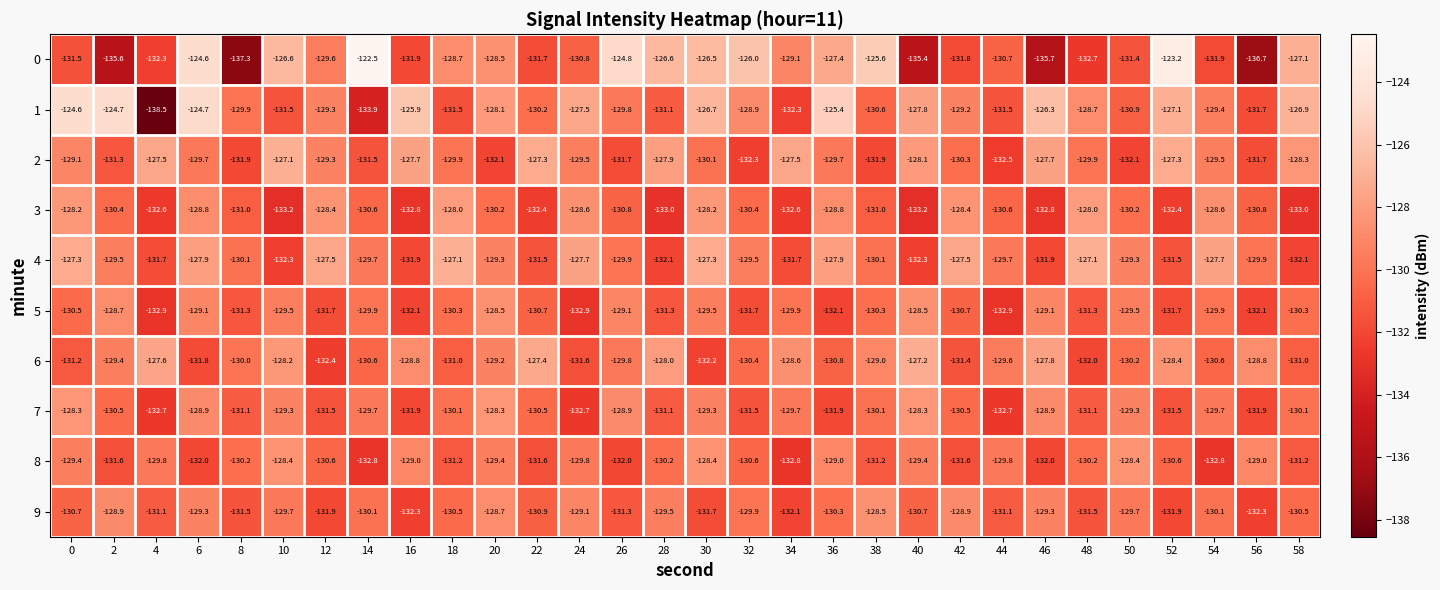

At 24, list the series in order from smallest to largest.

5, 7, 6, 0, 8, 2, 9, 3, 4, 1